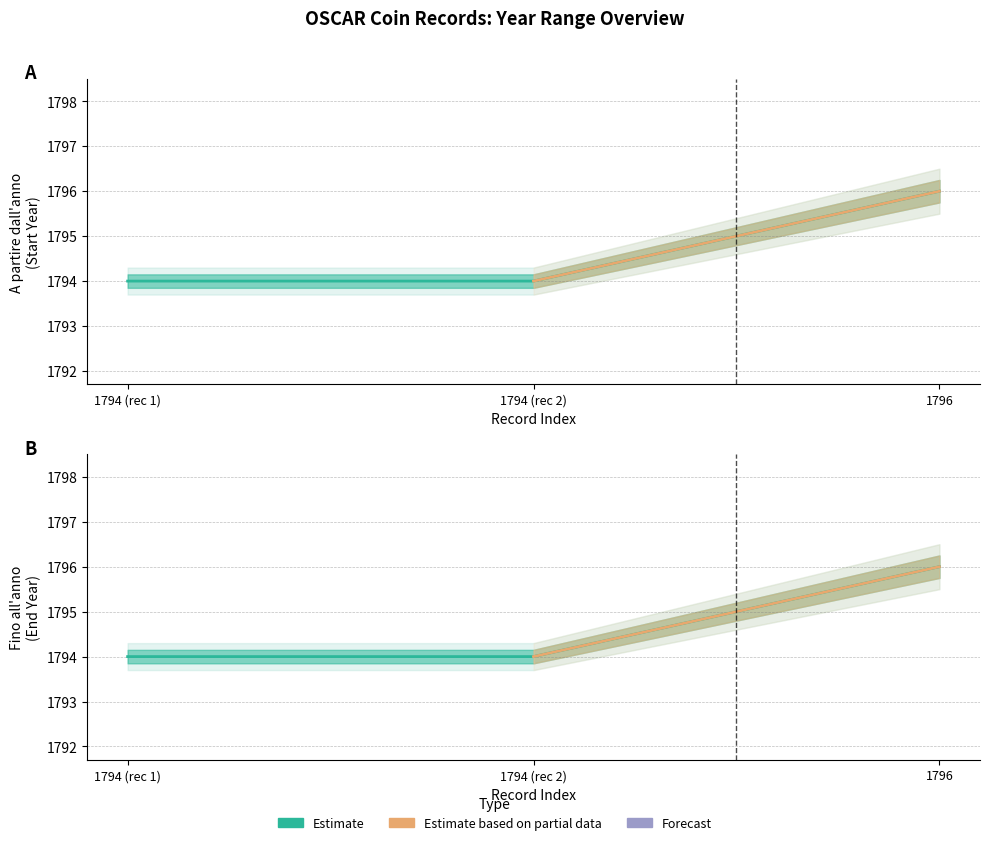

True or false: A partire dall'anno has a value of 1796 at 1796.

True